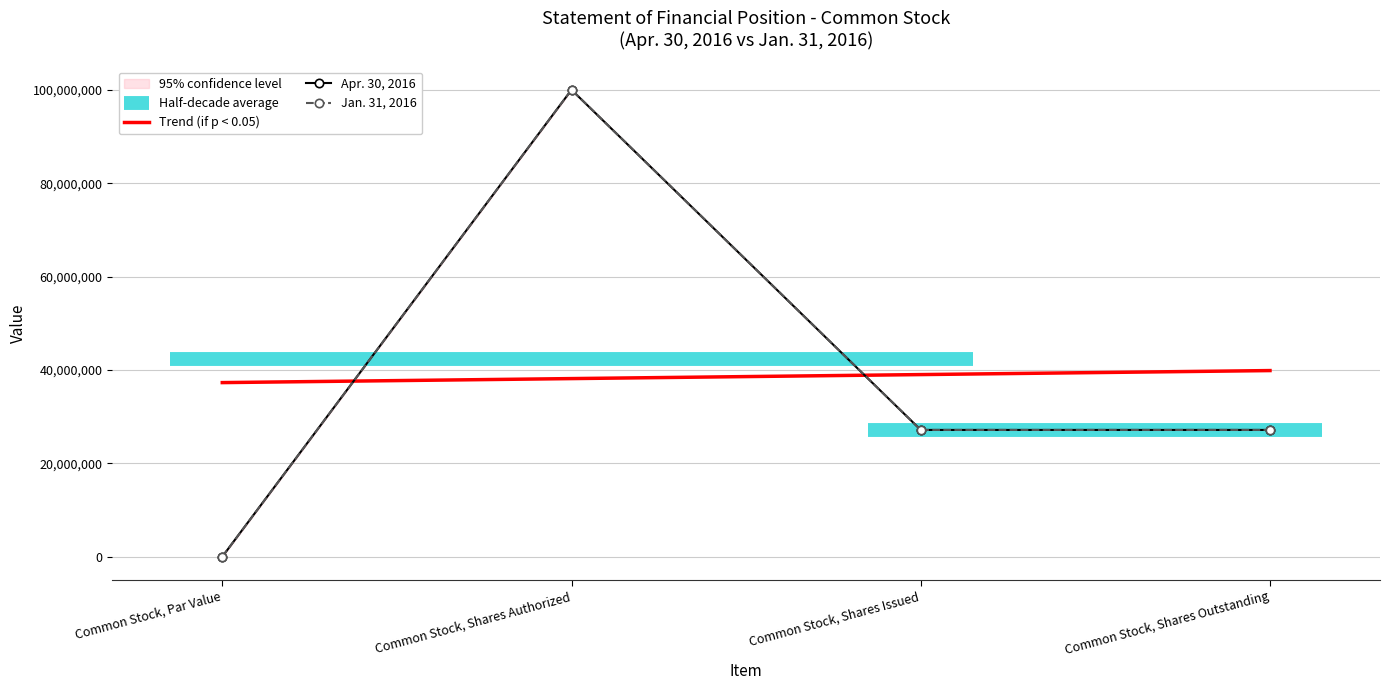

True or false: Jan. 31, 2016 and Apr. 30, 2016 cross at least once.

False